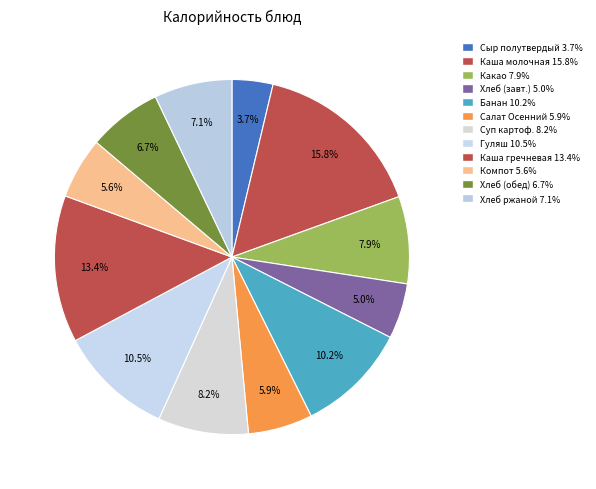

How many slices are in this pie chart?

12